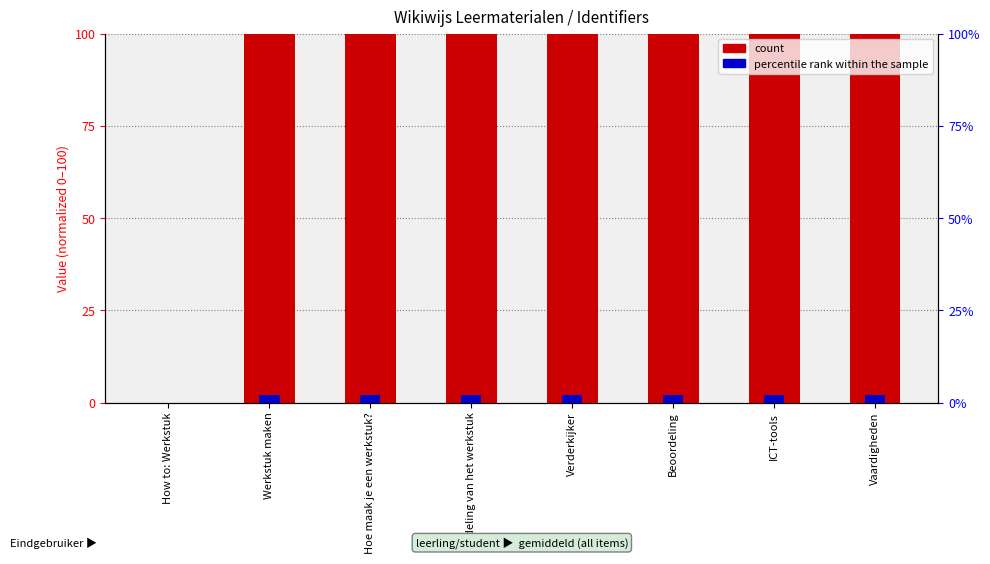

What is the value of the count (normalized identifier) bar at the 8th from the left?

100.0